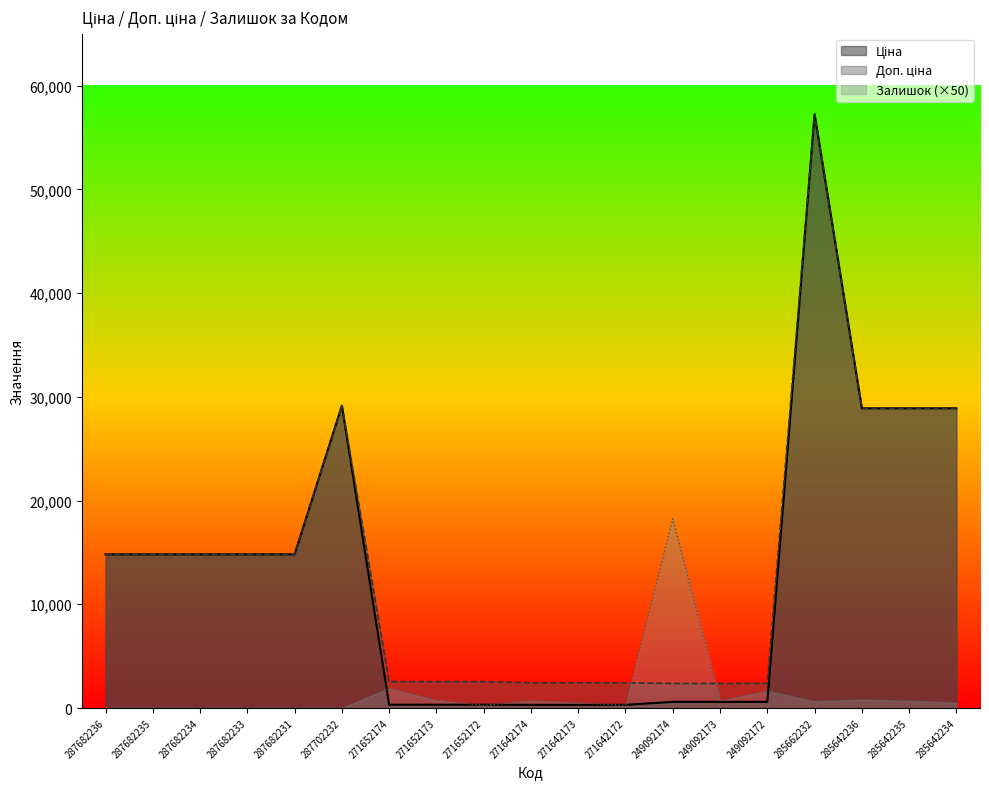

Which series has the largest total across all categories?

Доп. ціна